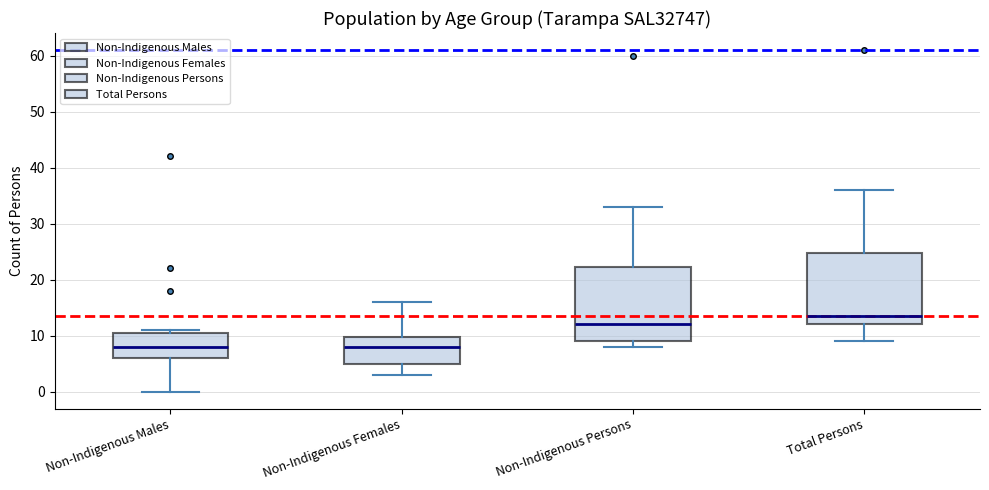

Which box's median line is the highest?

Total Persons